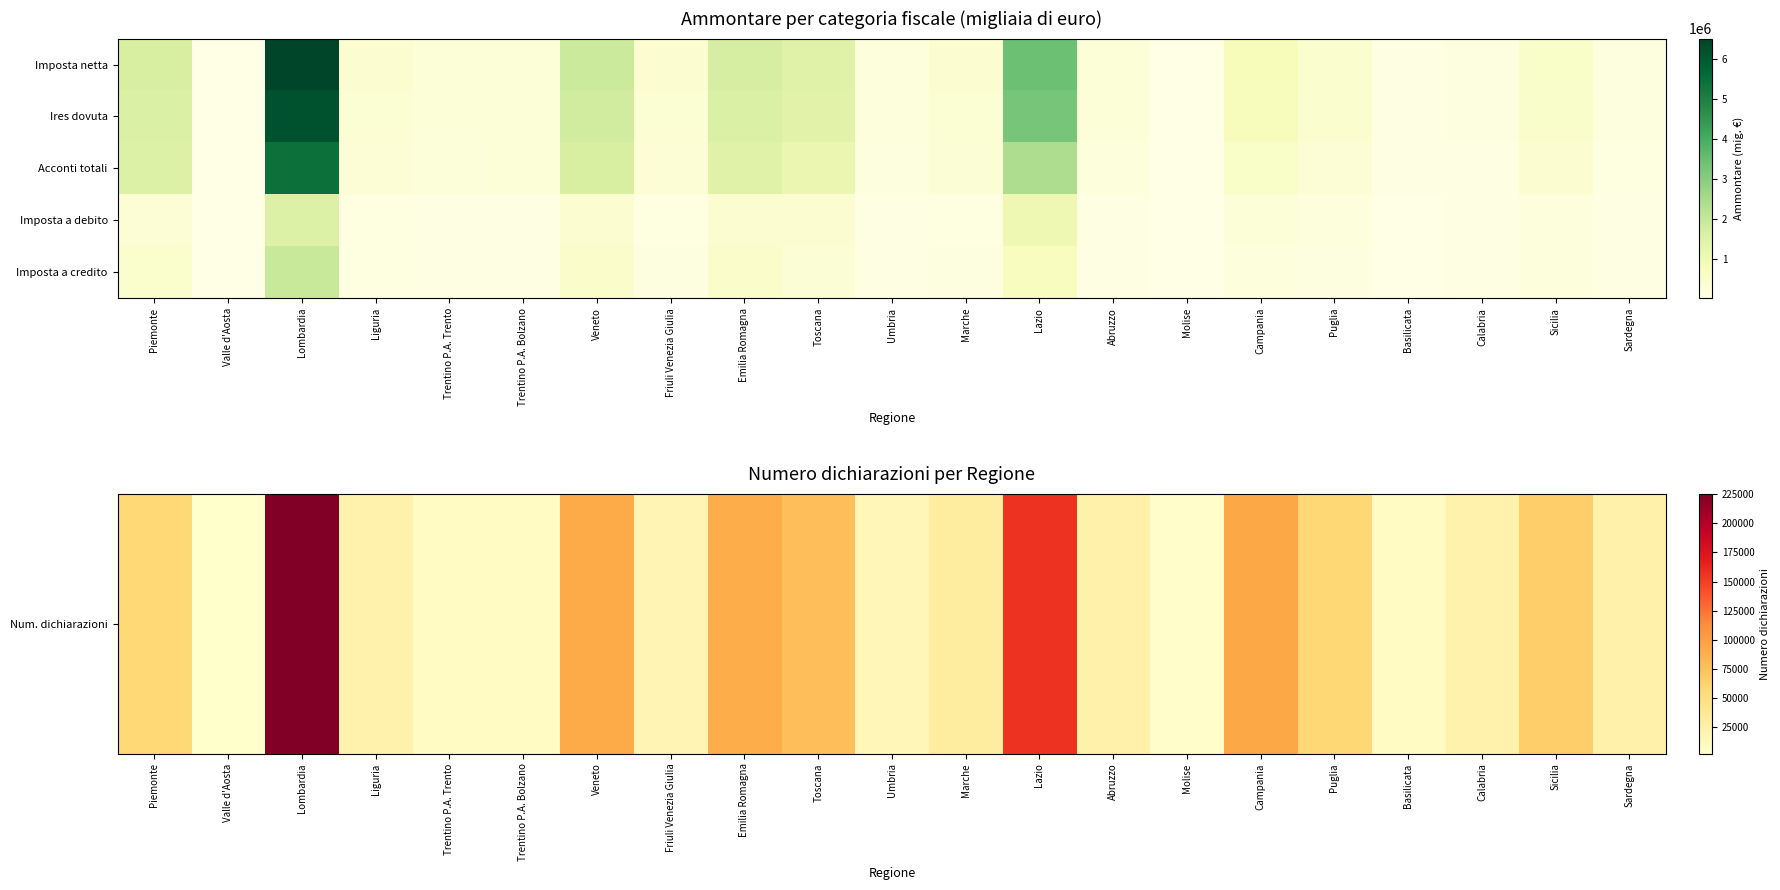

At which category does the chart reach its peak across all series?

Lombardia